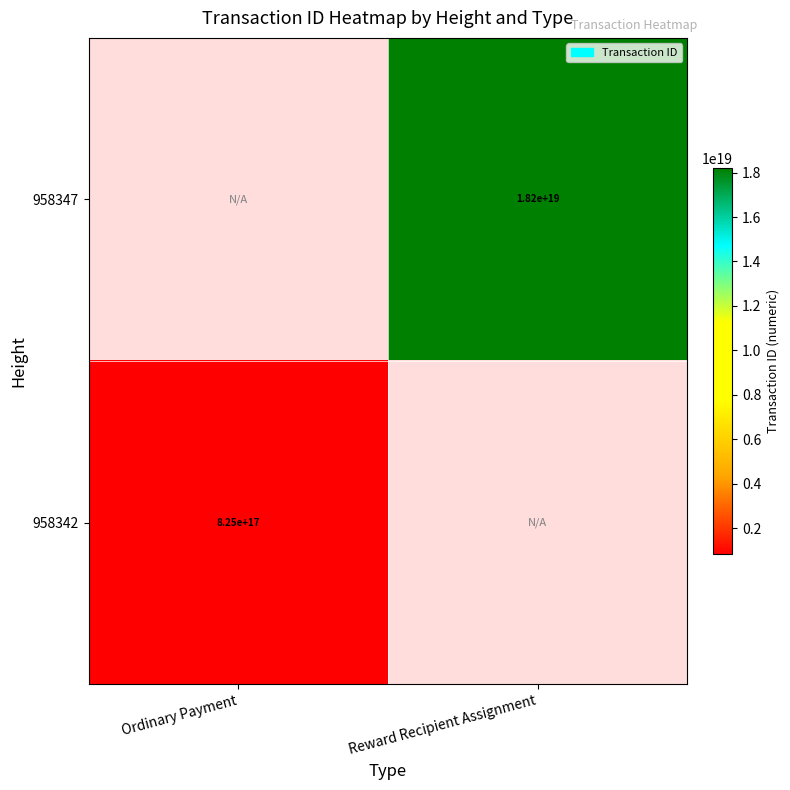

Is the value of 958342 at Ordinary Payment greater than the value of 958347 at Reward Recipient Assignment?

No